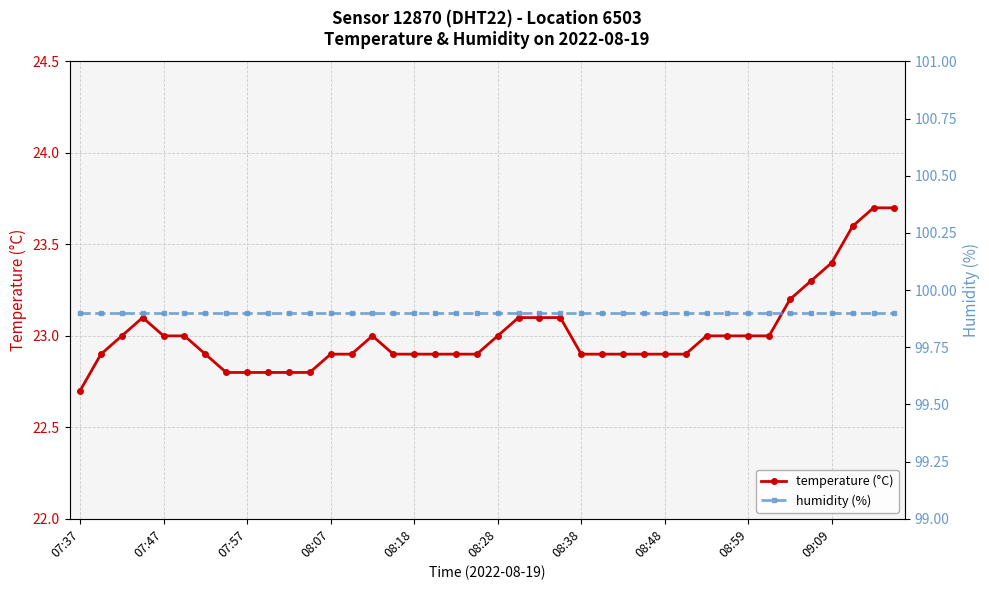

The temperature (°C) series shows 23.0 at 08:59. True or false?

True